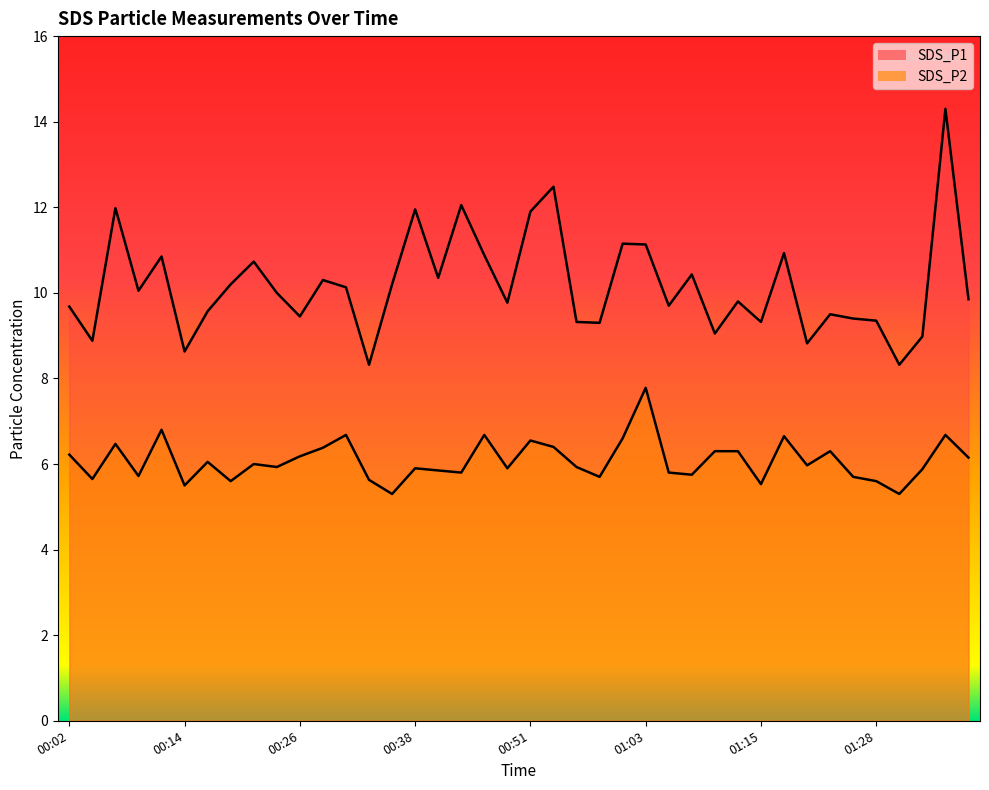

What is the total value across all series at 00:34?

13.9